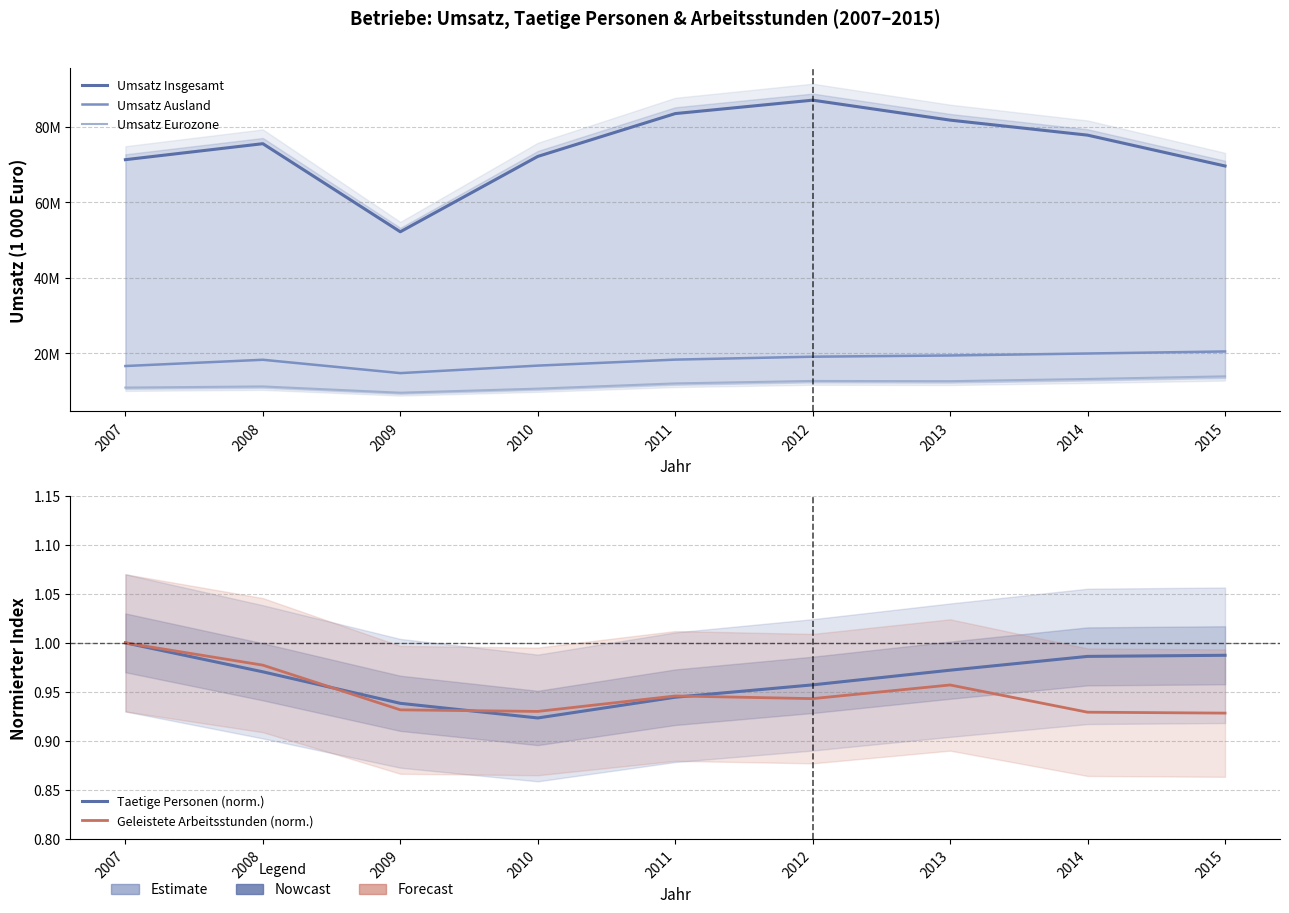

Count the Taetige Personen (norm.) values in the range 0 to 1.

9